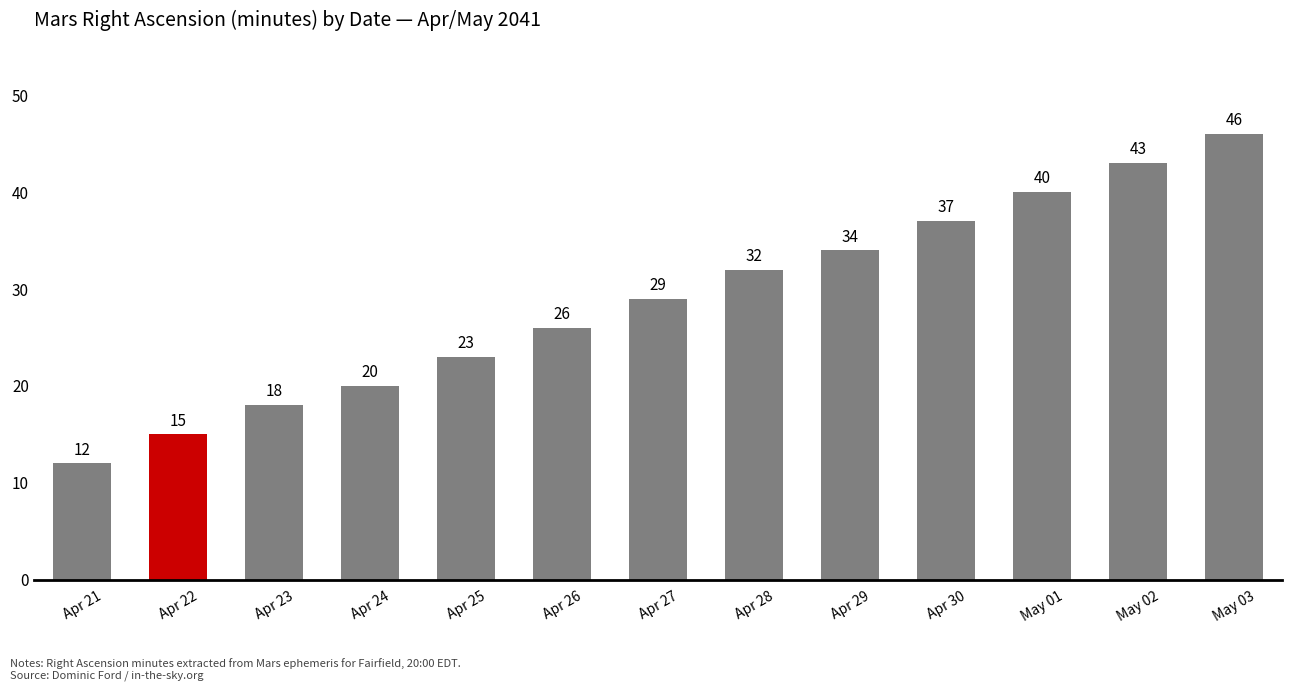

List the labels in order of value, largest first.

May 03, May 02, May 01, Apr 30, Apr 29, Apr 28, Apr 27, Apr 26, Apr 25, Apr 24, Apr 23, Apr 22, Apr 21